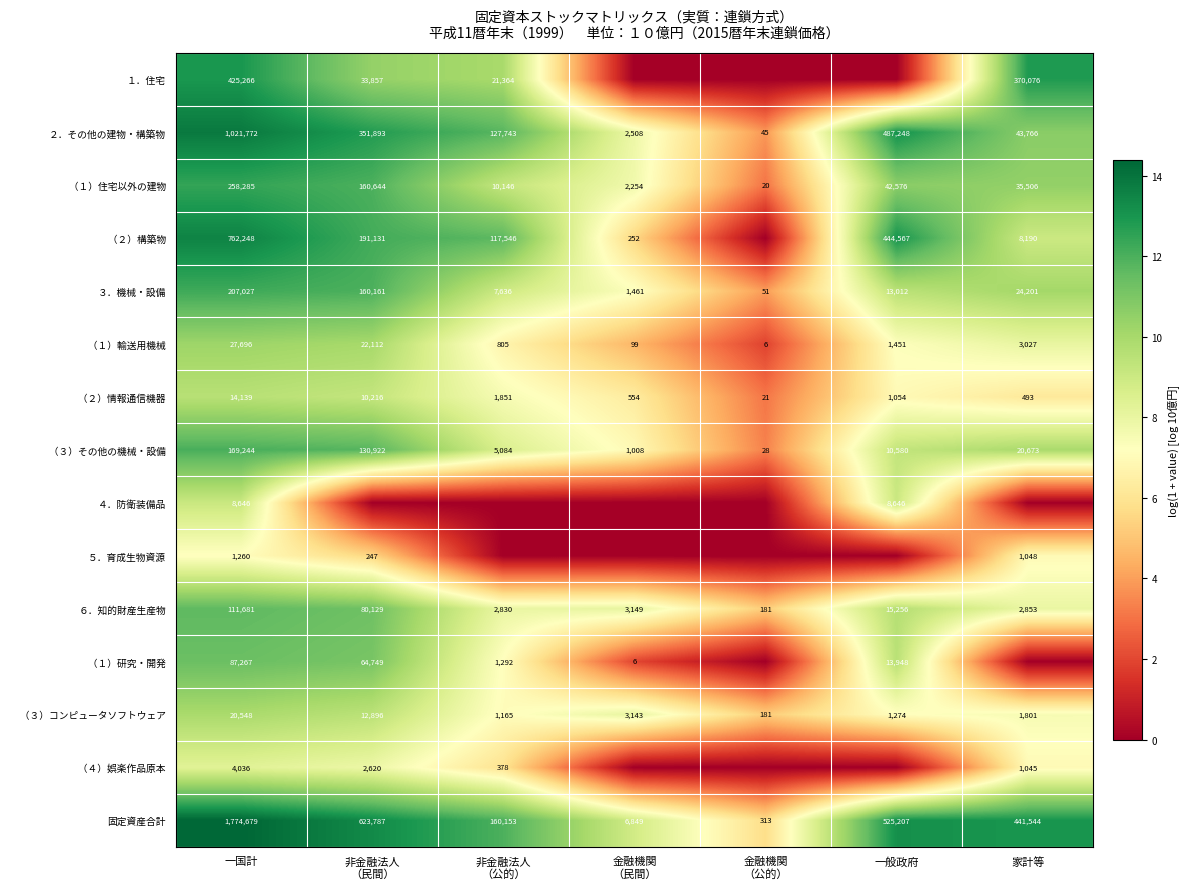

At which category is the sum across all series the highest?

一国計